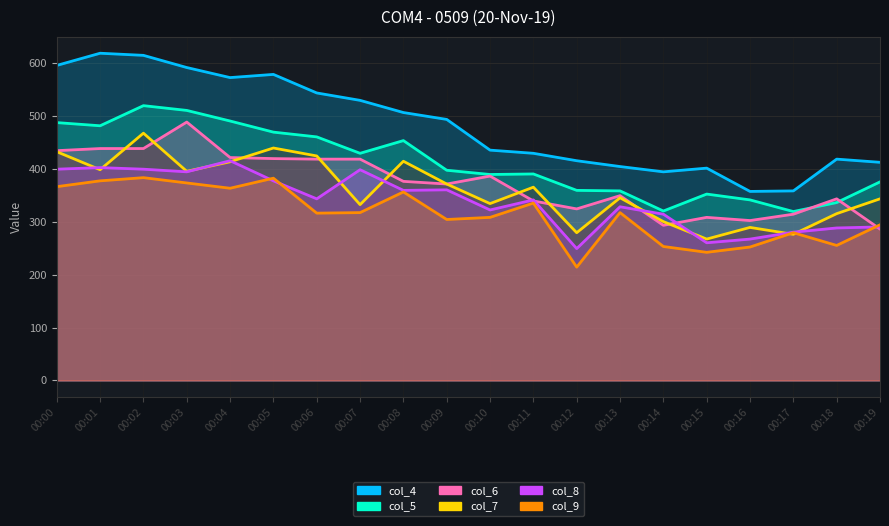

What is the sum of all col_4 values?

9662